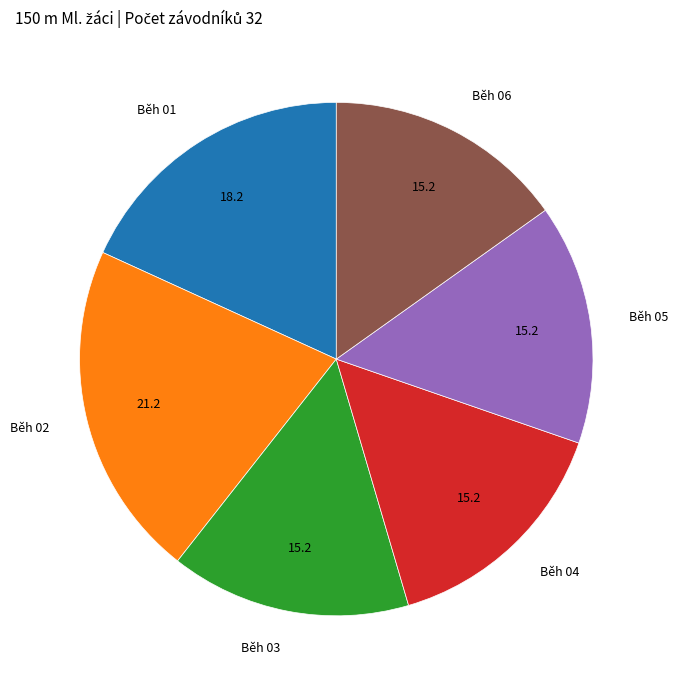

Is it true that Běh 01 is 32% of the pie?

False